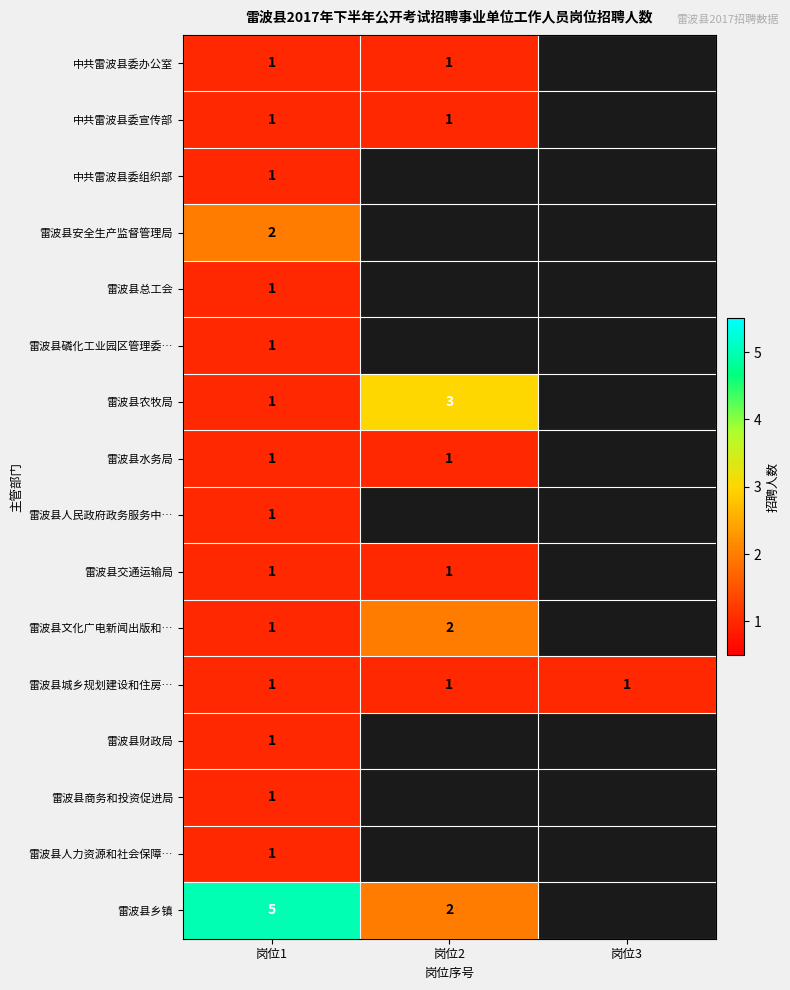

True or false: 雷波县财政局 has a value of 1 at 岗位1.

True